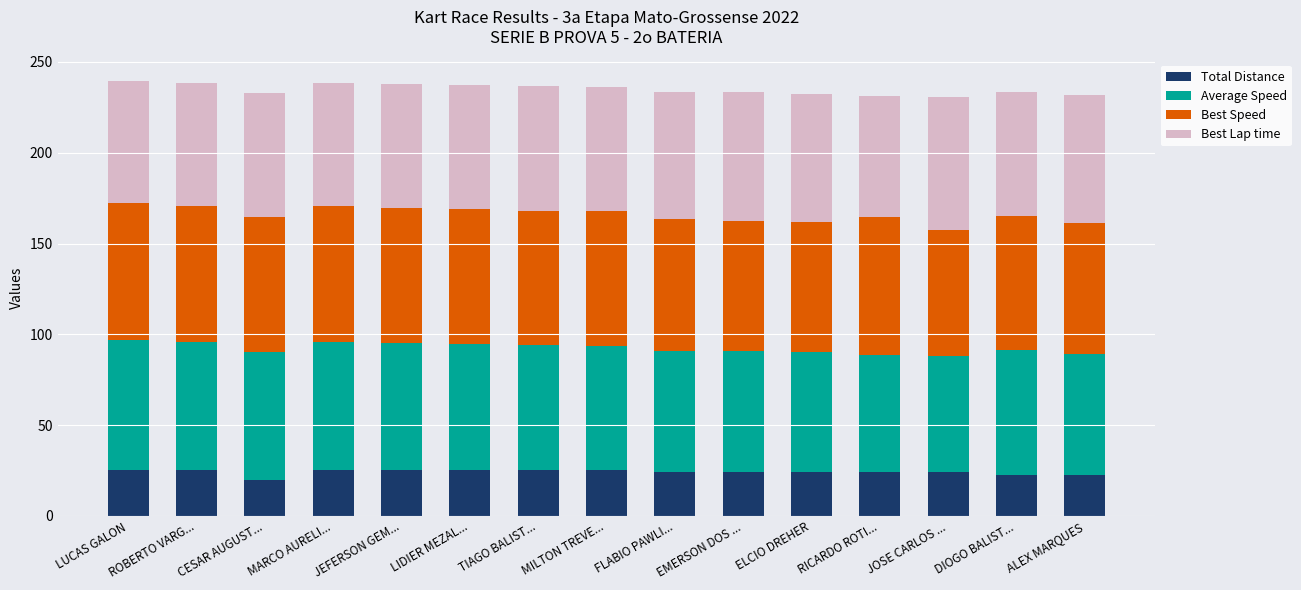

What is the total value across all series at LUCAS GALON?

239.5